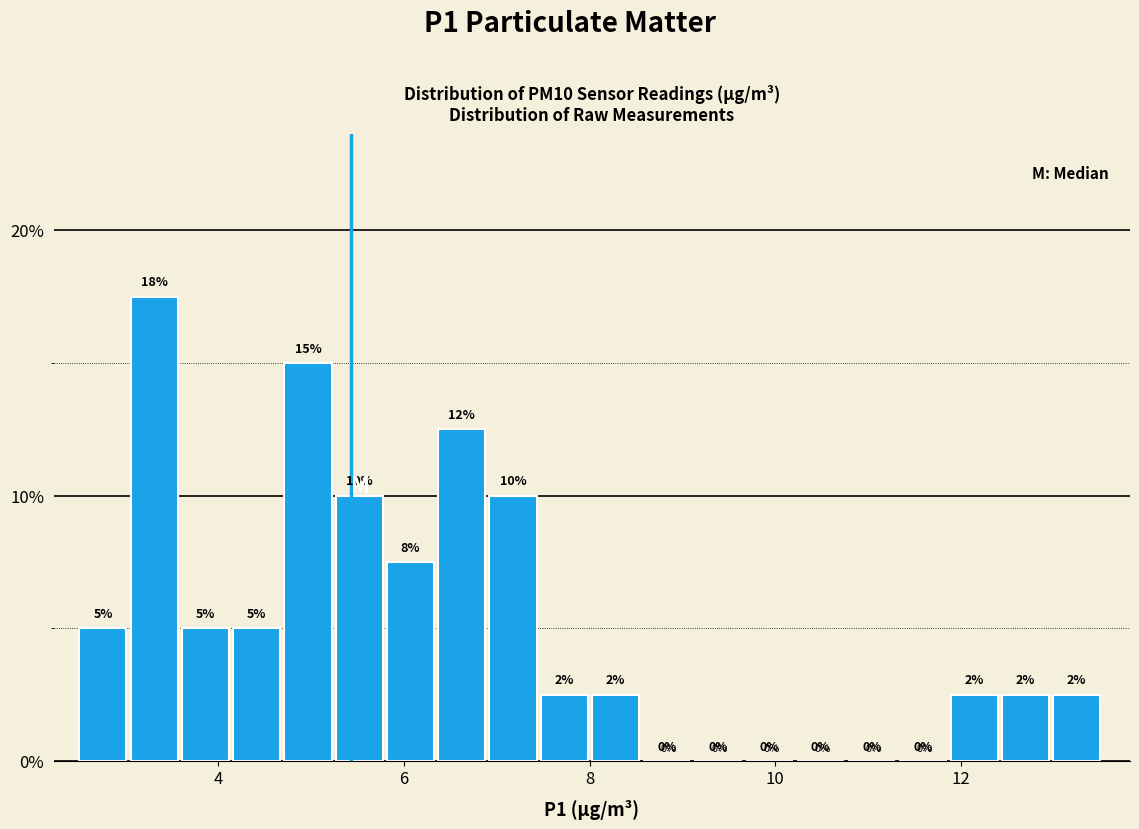

Read against the x-axis, roughly where is the centre of the tallest bar?

3.4